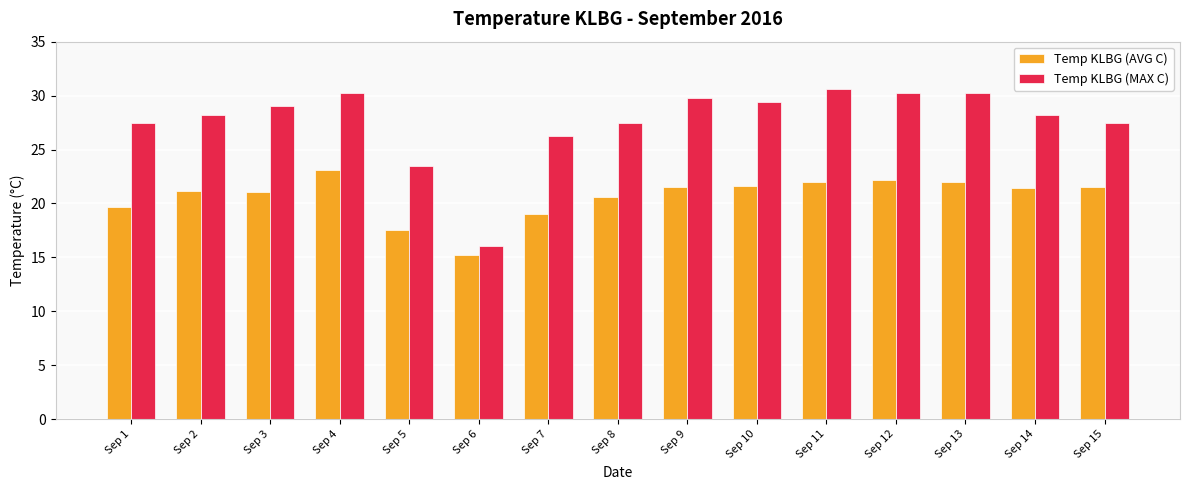

What are all the series names shown in the legend?

Temp KLBG (AVG C), Temp KLBG (MAX C)